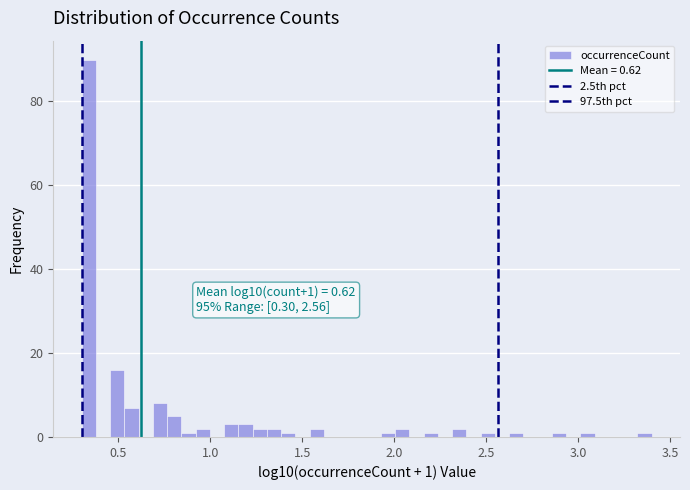

Around what value on the x-axis is the tallest bar? Give the approximate position of its centre, as read against the axis.

0.35